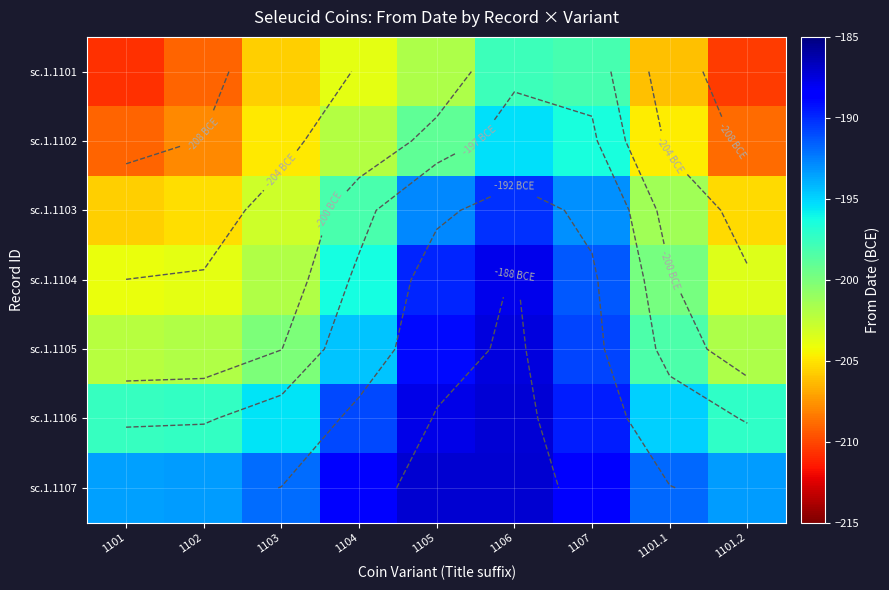

What is the greatest value displayed?

-187.2